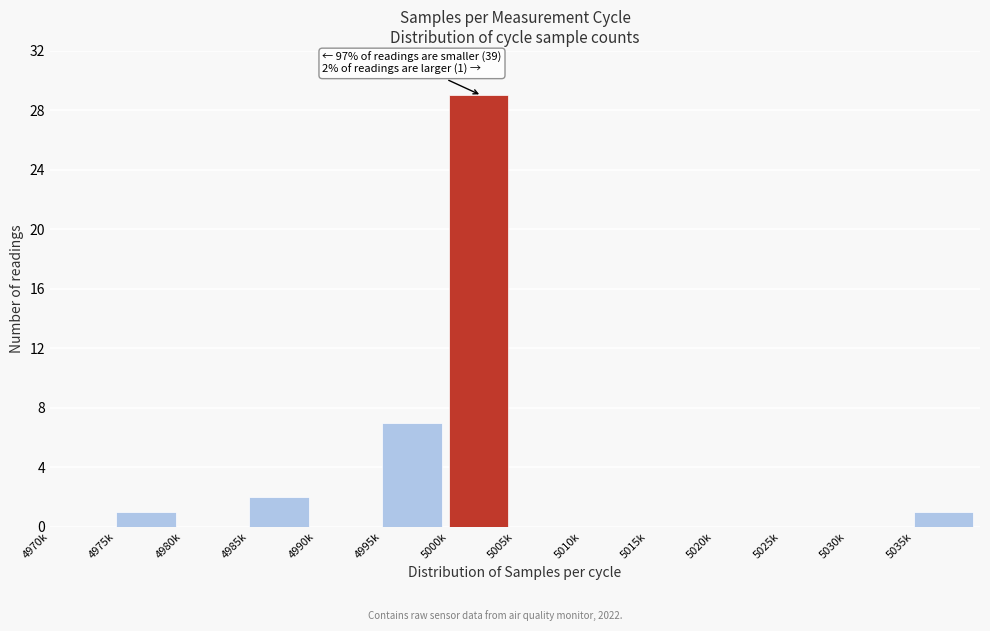

Reading right to left, list all the values displayed in this chart.

5035k=1	5030k=0	5025k=0	5020k=0	5015k=0	5010k=0	5005k=0	5000k=29	4995k=7	4990k=0	4985k=2	4980k=0	4975k=1	4970k=0